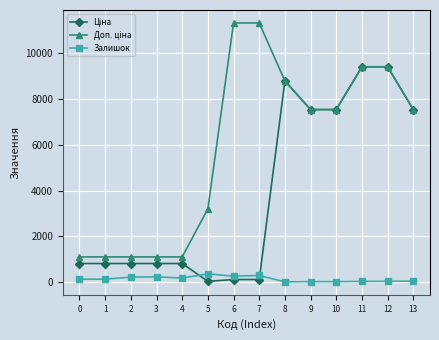

How many lines are shown in the chart?

3